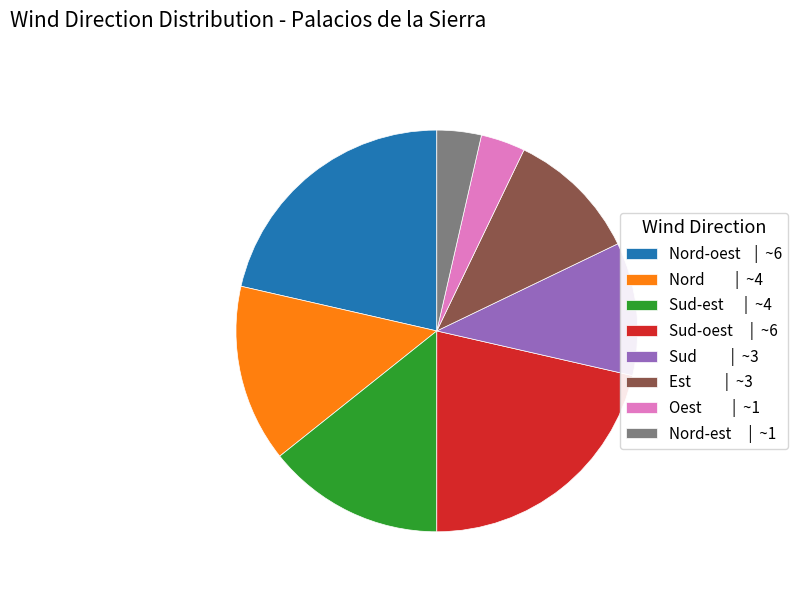

Is there a majority slice in this chart?

No